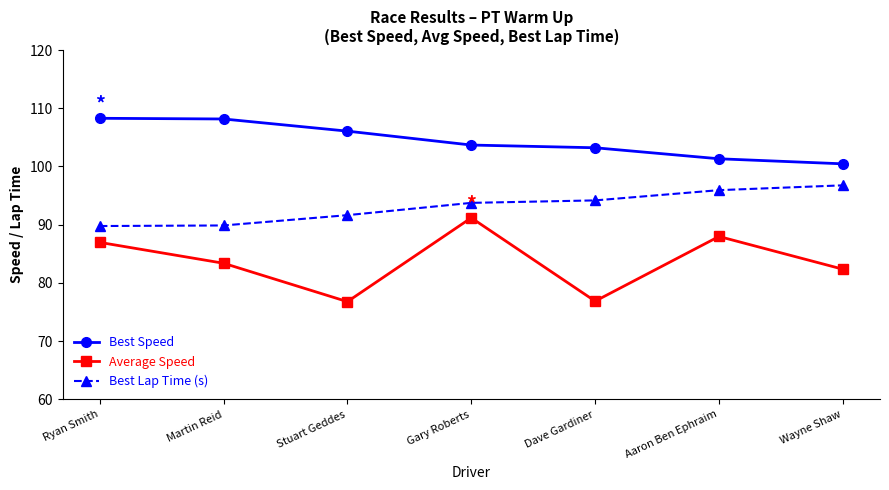

True or false: Average Speed and Best Speed cross at least once.

False